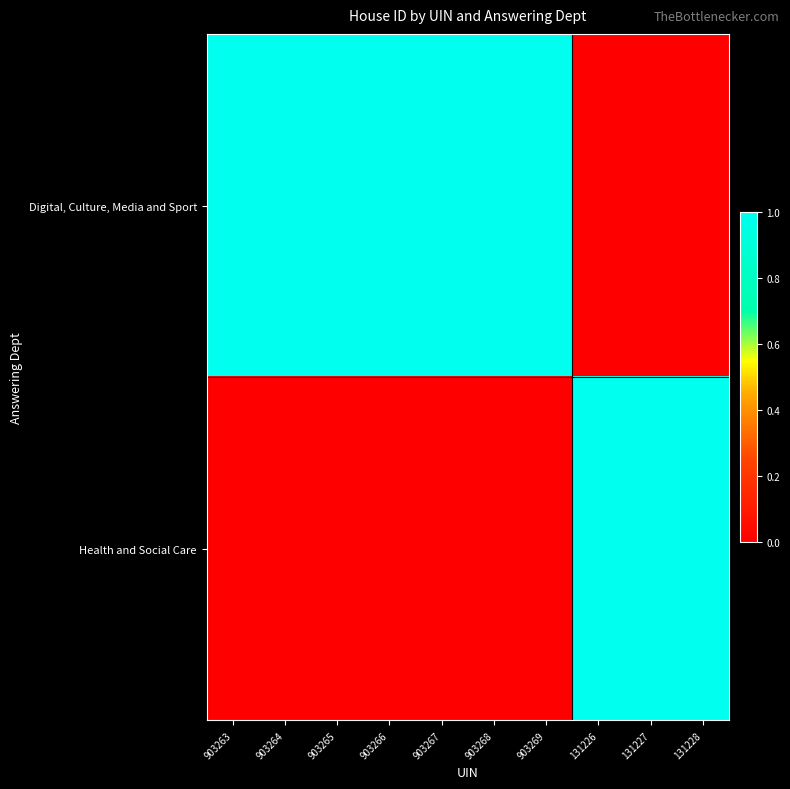

Reading right to left, what are all the values shown in this chart?

Digital, Culture, Media and Sport: 131228=0	131227=0	131226=0	903269=1	903268=1	903267=1	903266=1	903265=1	903264=1	903263=1
Health and Social Care: 131228=1	131227=1	131226=1	903269=0	903268=0	903267=0	903266=0	903265=0	903264=0	903263=0